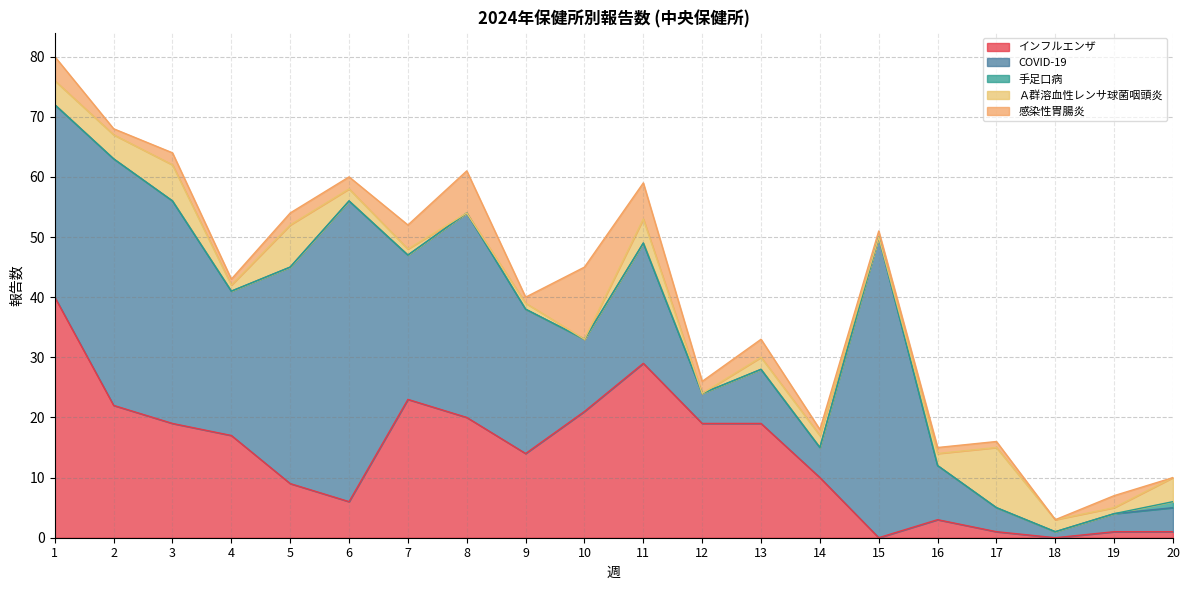

How many lines are shown in the chart?

5